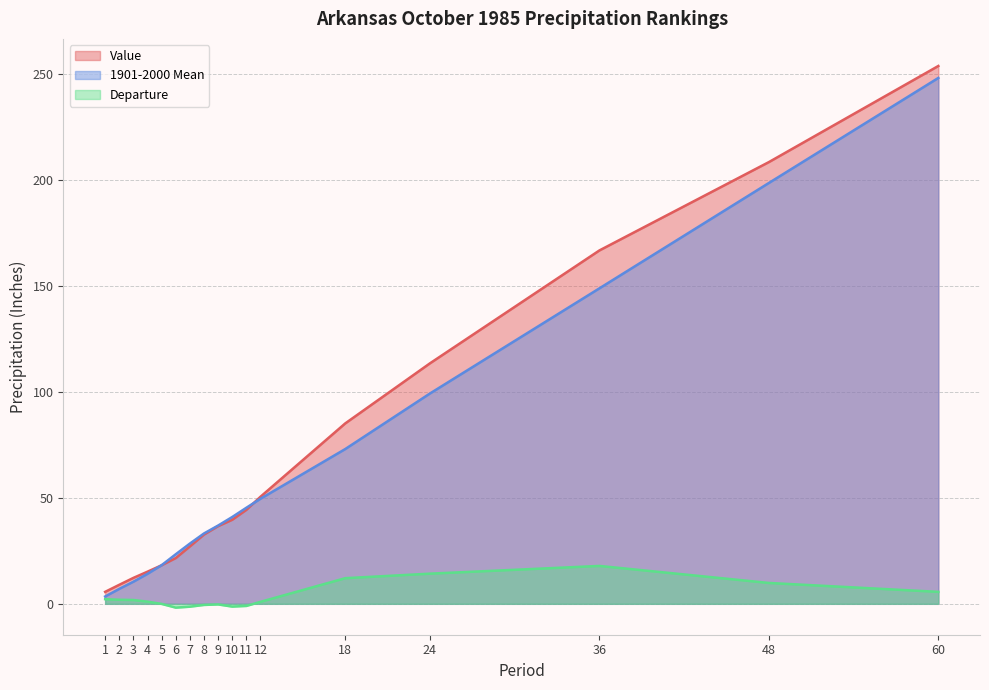

The 1901-2000 Mean series shows 14.1 at 4. True or false?

True